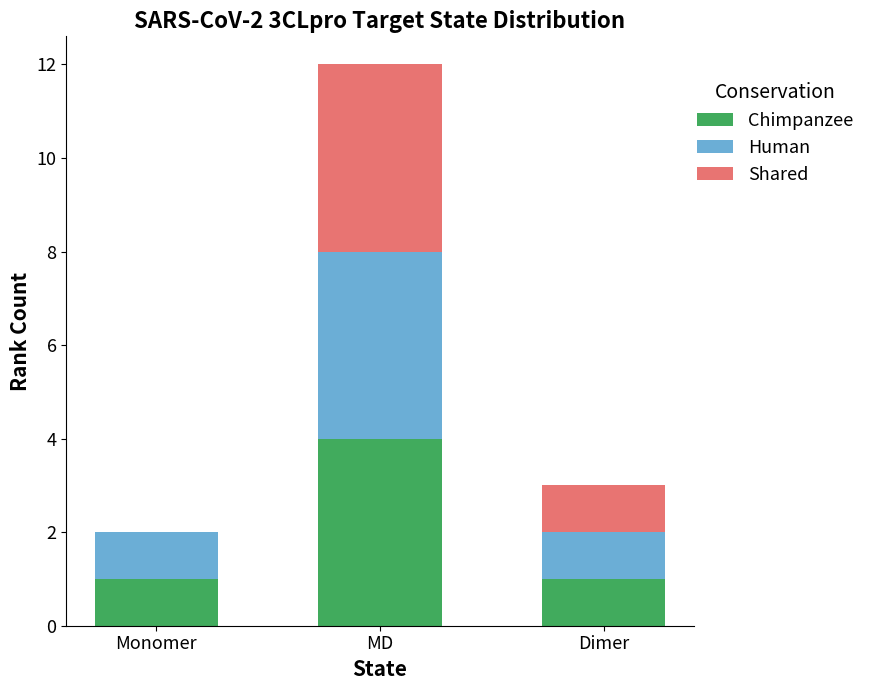

Is it true that Chimpanzee equals 1 at MD?

False